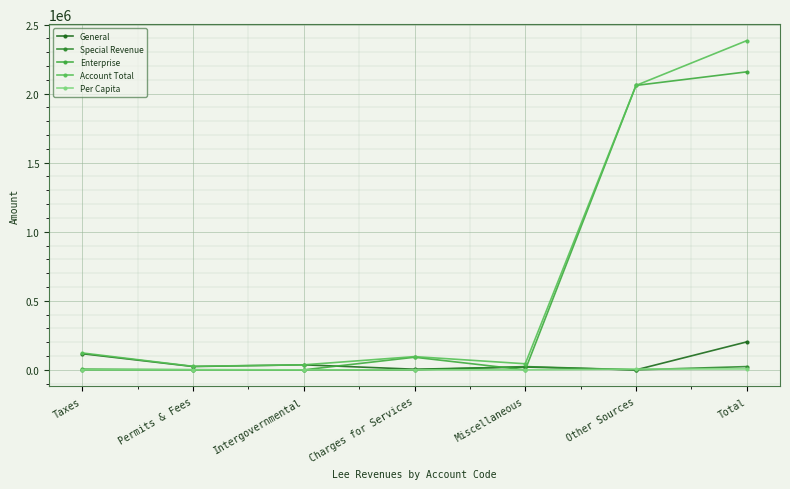

Is the value of Per Capita at Miscellaneous greater than the value of General at Permits & Fees?

No